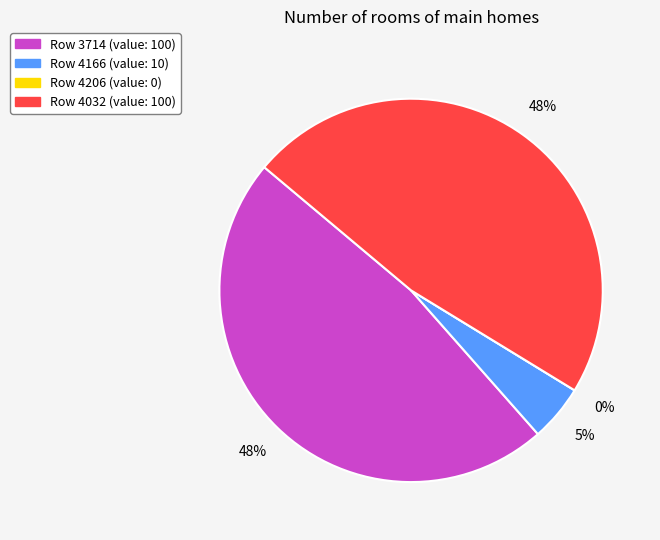

Does any single category account for the majority?

No